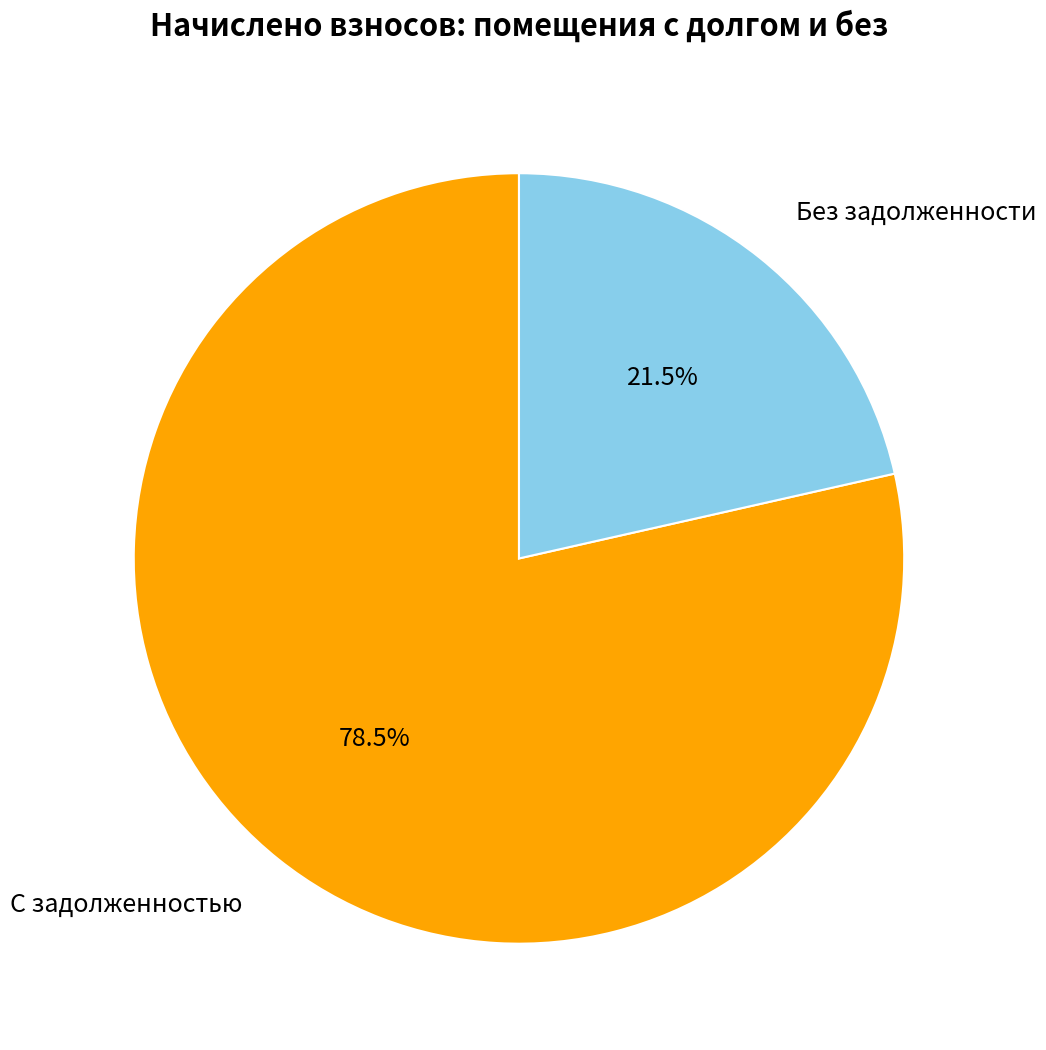

Is there a majority slice in this chart?

Yes